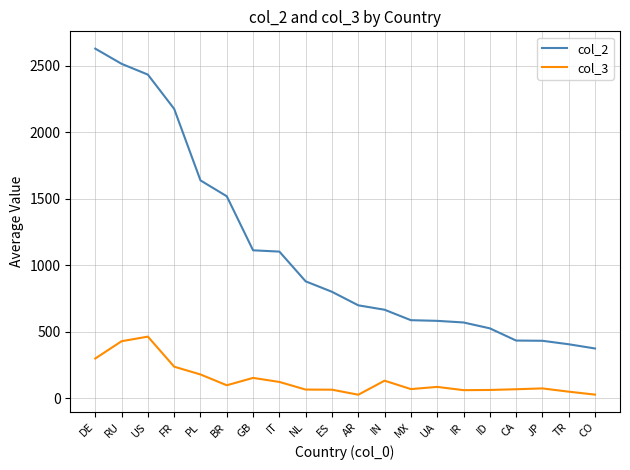

Does the chart display data point markers on the line(s)?

No